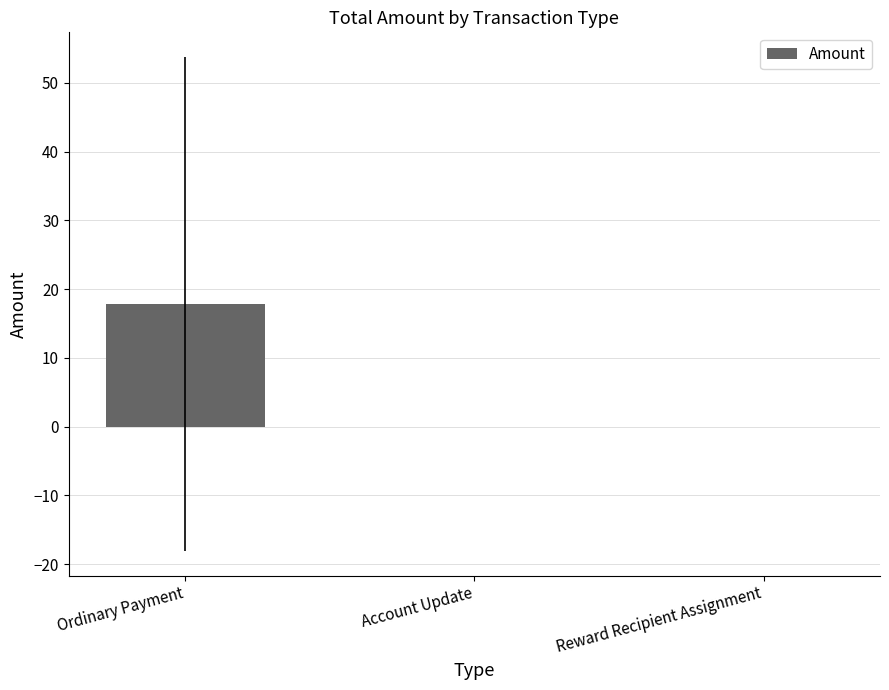

How many distinct data groups are displayed?

1